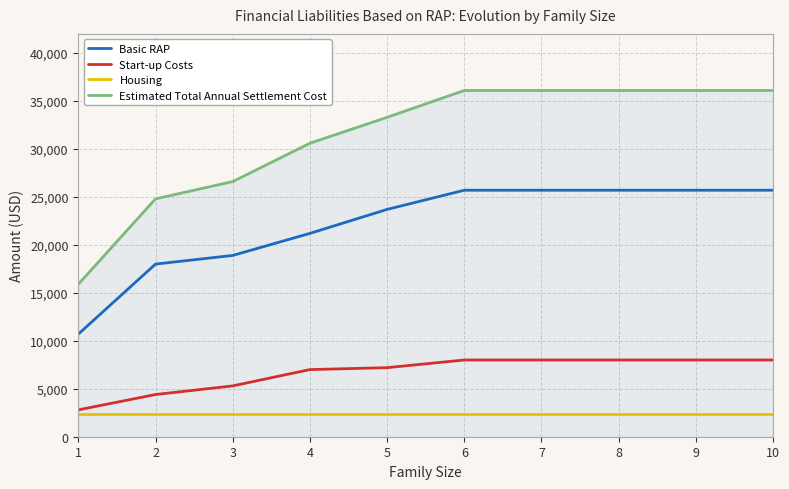

Reading left to right, list all the values displayed in this chart.

Basic RAP: 10700	18000	18900	21200	23700	25700	25700	25700	25700	25700
Start-up Costs: 2800	4400	5300	7000	7200	8000	8000	8000	8000	8000
Housing: 2400	2400	2400	2400	2400	2400	2400	2400	2400	2400
Estimated Total Annual Settlement Cost: 15900	24800	26600	30600	33300	36100	36100	36100	36100	36100